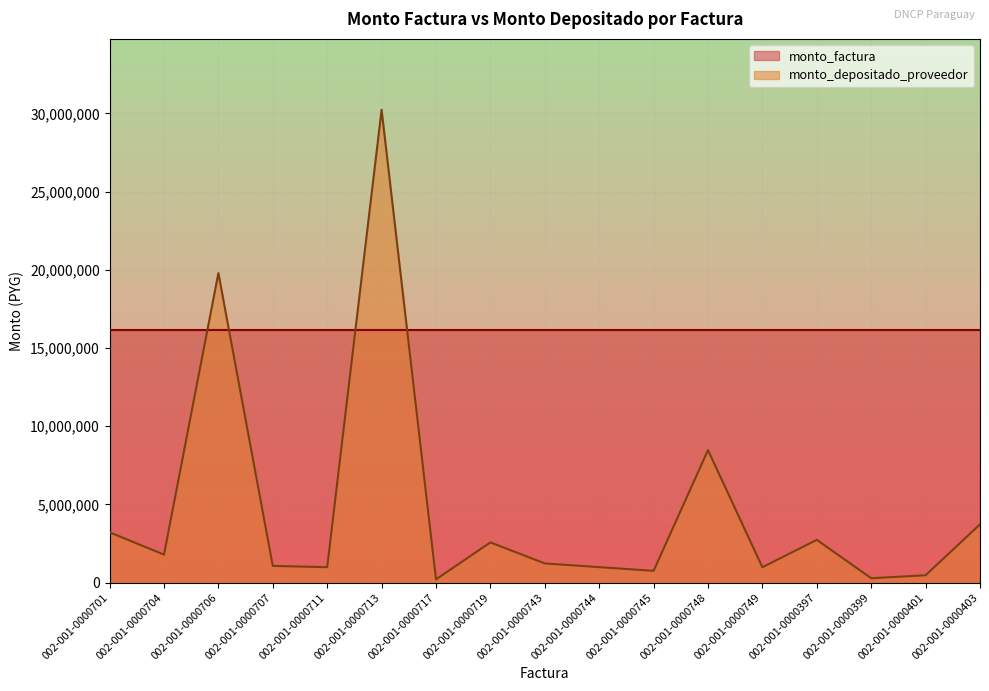

Does the chart have visible grid lines?

Yes